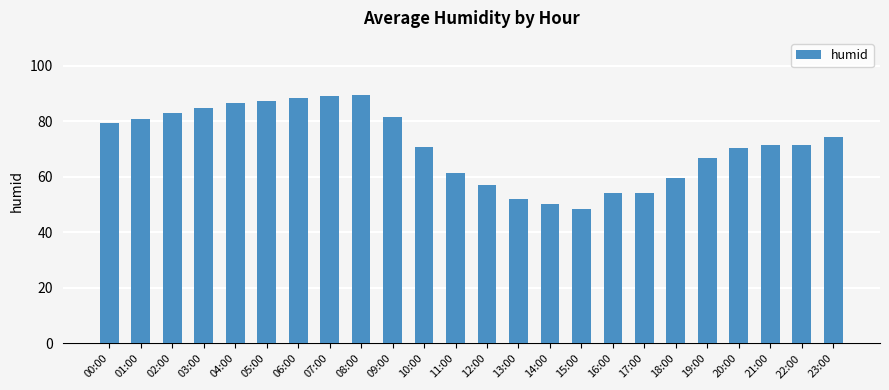

What is the average value?

71.4